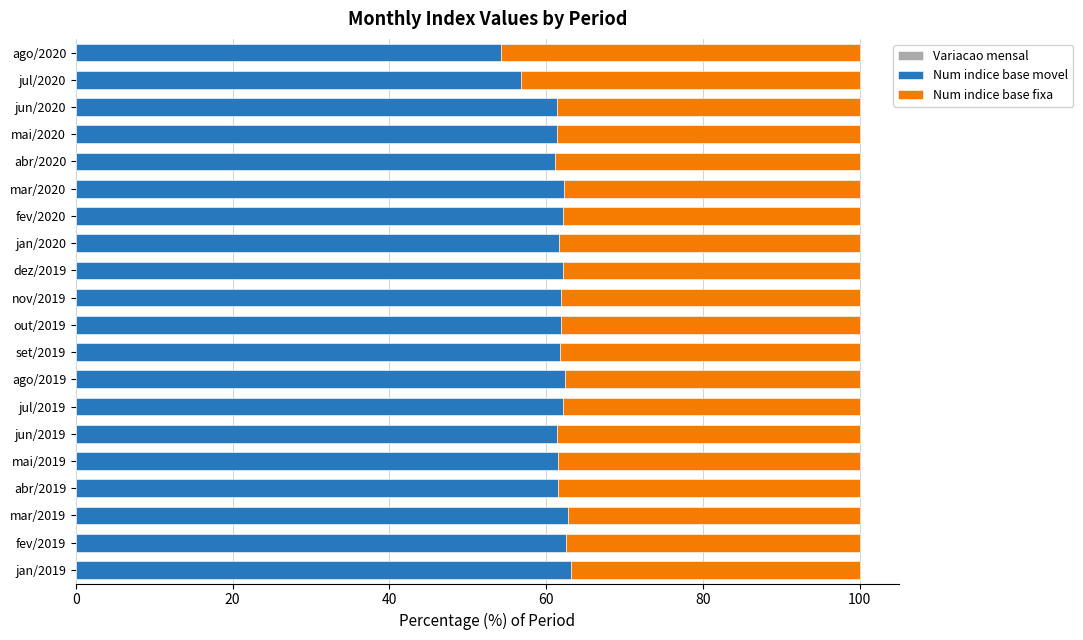

Where is Num indice base movel nearest to the value 58?

jul/2020